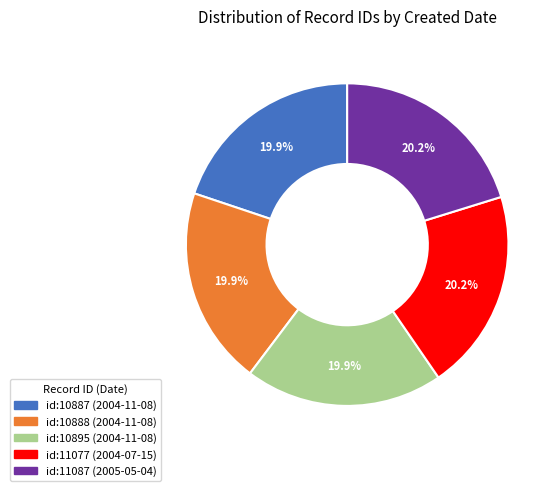

Is id:11087 (2005-05-04) the majority of the pie?

No